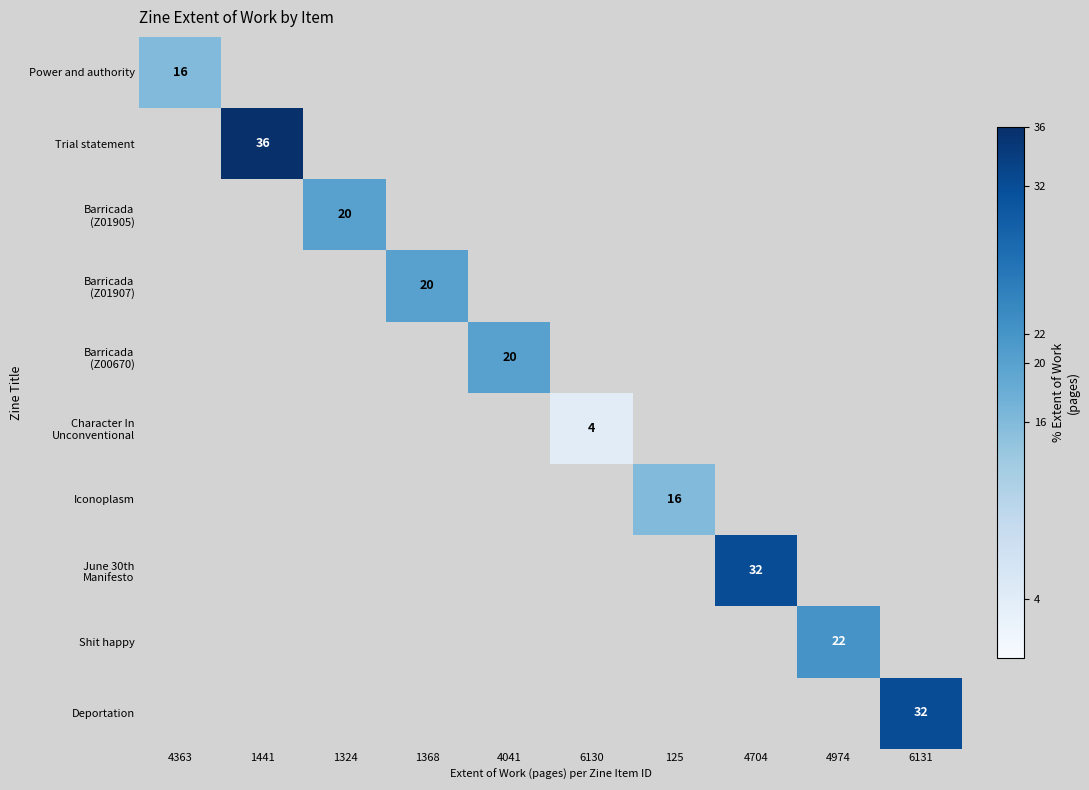

At which category is the sum across all series the highest?

1441